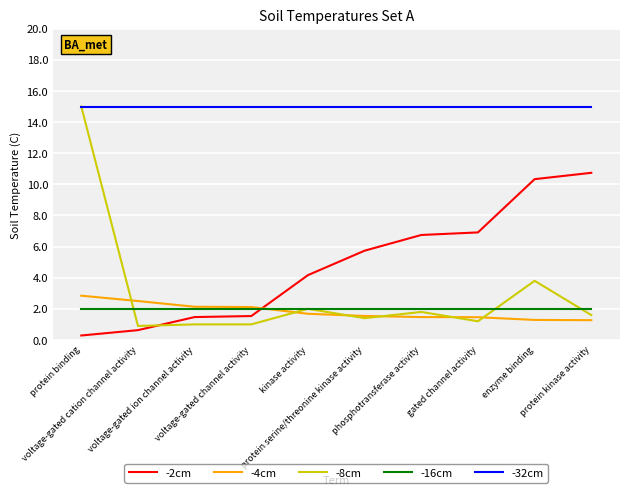

What are all the series names shown in the legend?

-2cm, -4cm, -8cm, -16cm, -32cm